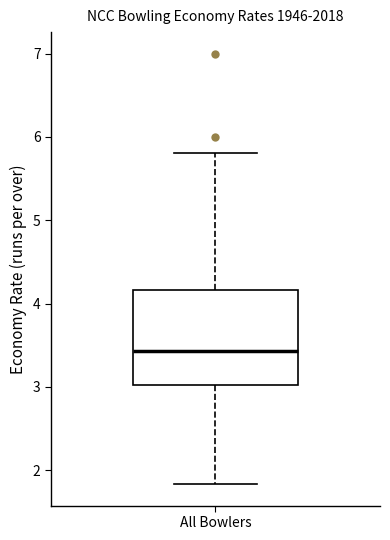

Transcribe this box plot: give where the median line is, the range the box spans, and where the two whiskers end, as read against the y-axis. The values are not printed on the chart, so give them approximately, as read against the axis.

median 3.4, box 3.0 to 4.2, whiskers 1.8 to 5.8